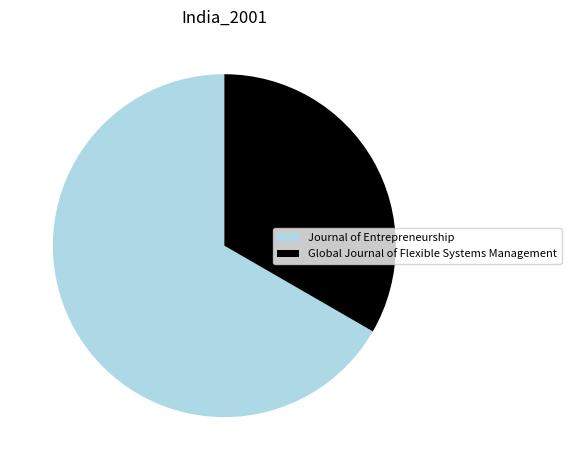

Between Global Journal of Flexible Systems Management and Journal of Entrepreneurship, which is larger?

Journal of Entrepreneurship